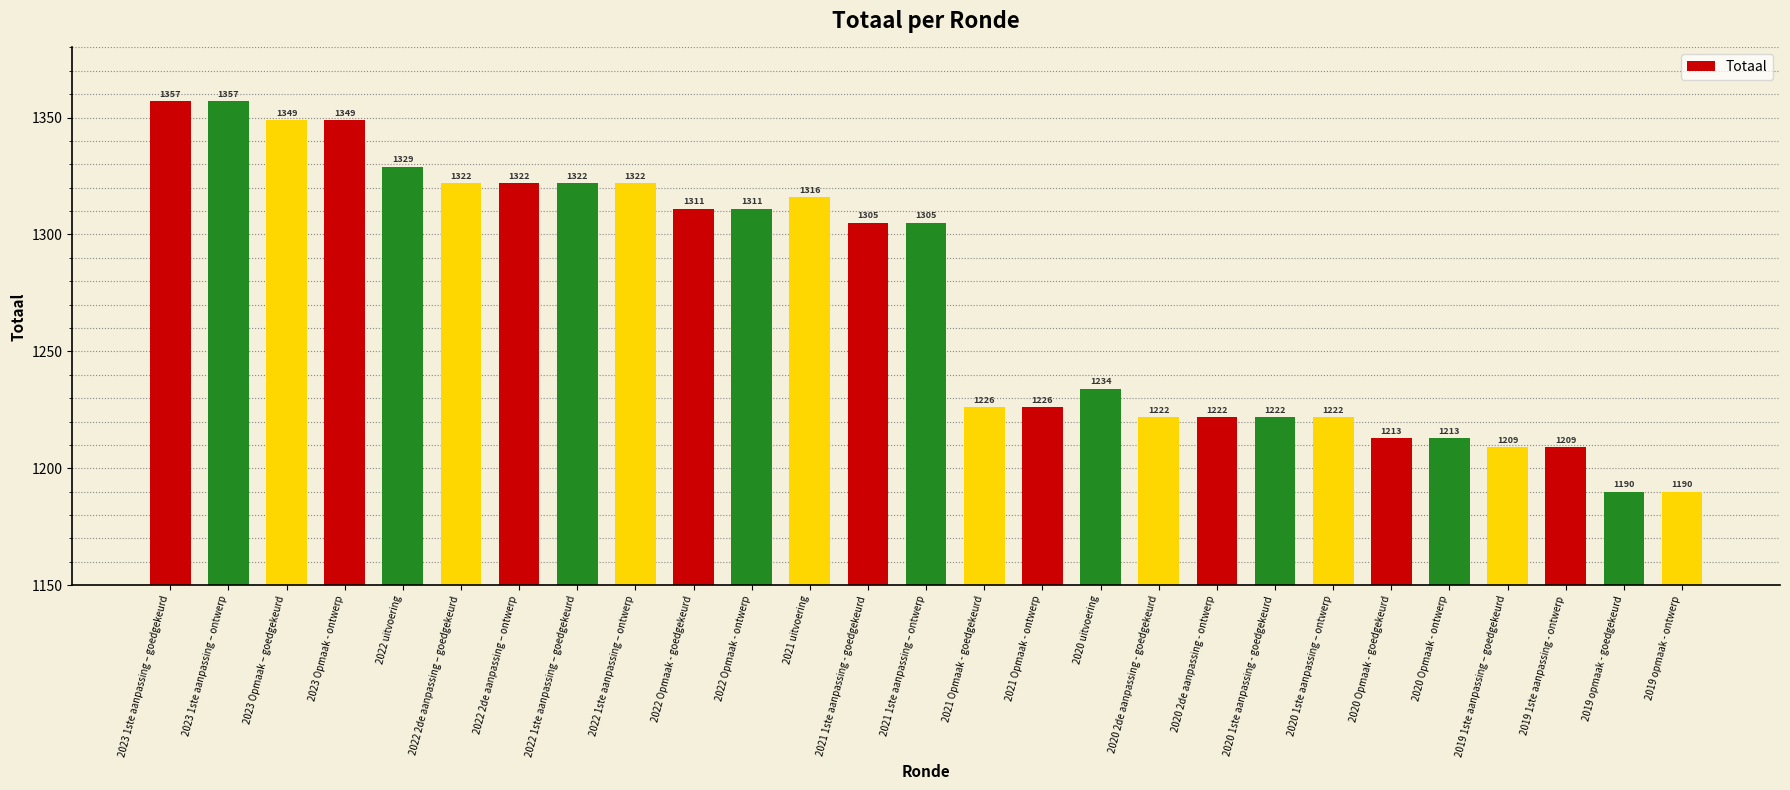

What is the label of the 9th bar from the left?

2022 1ste aanpassing – ontwerp